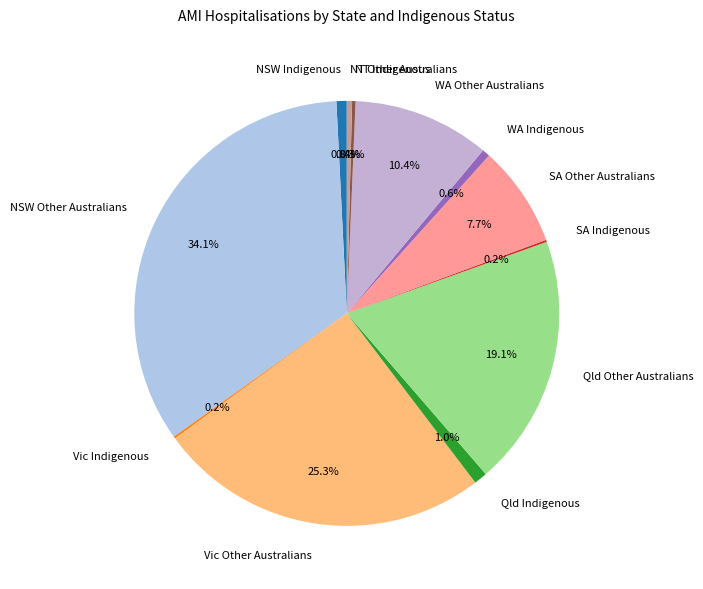

Is there any slice that represents more than half of the pie?

No